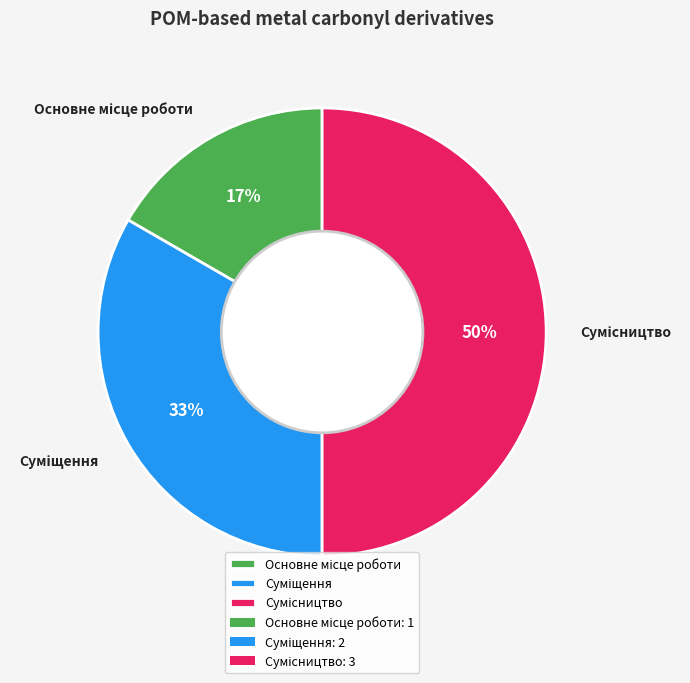

To the nearest percent, what is the average slice percentage?

33%